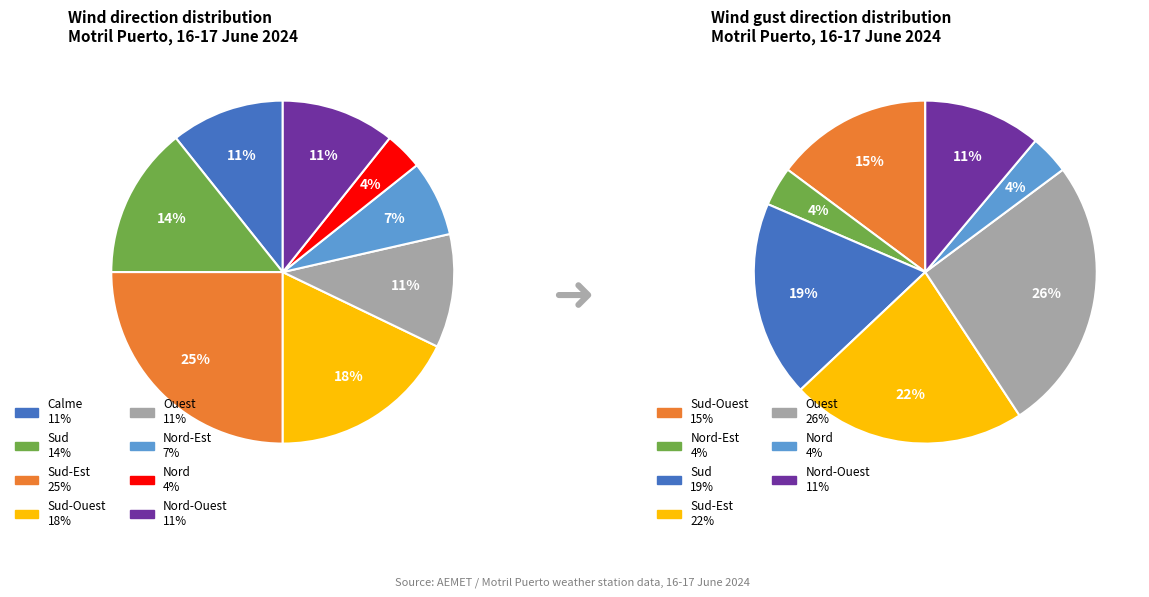

What percentage is NOT represented by Nord-Est?

92.9%